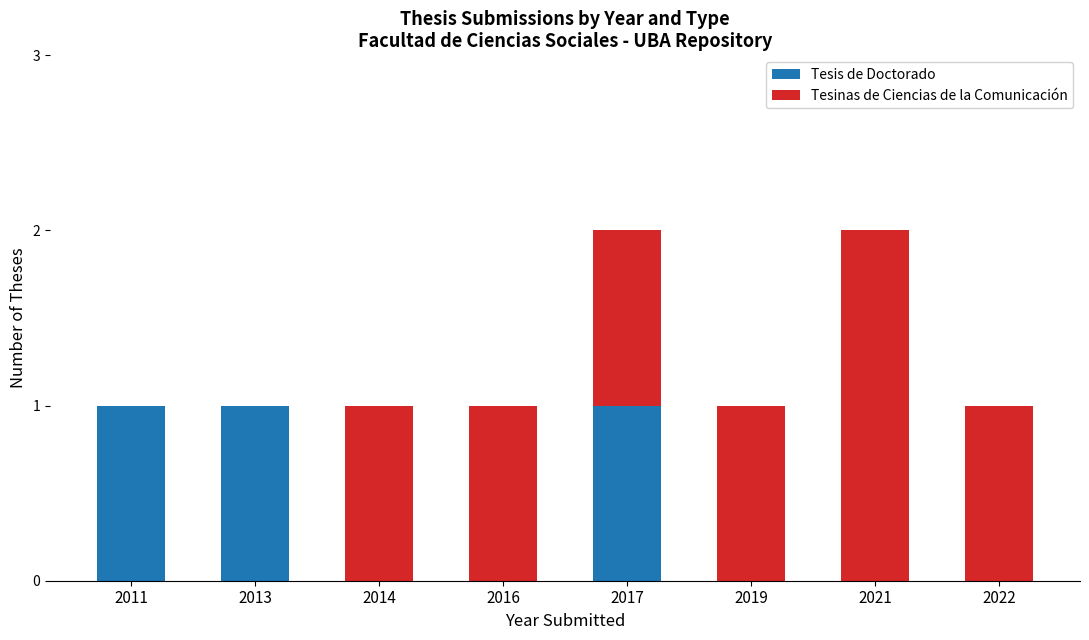

The Tesis de Doctorado series shows -1 at 2014. True or false?

False